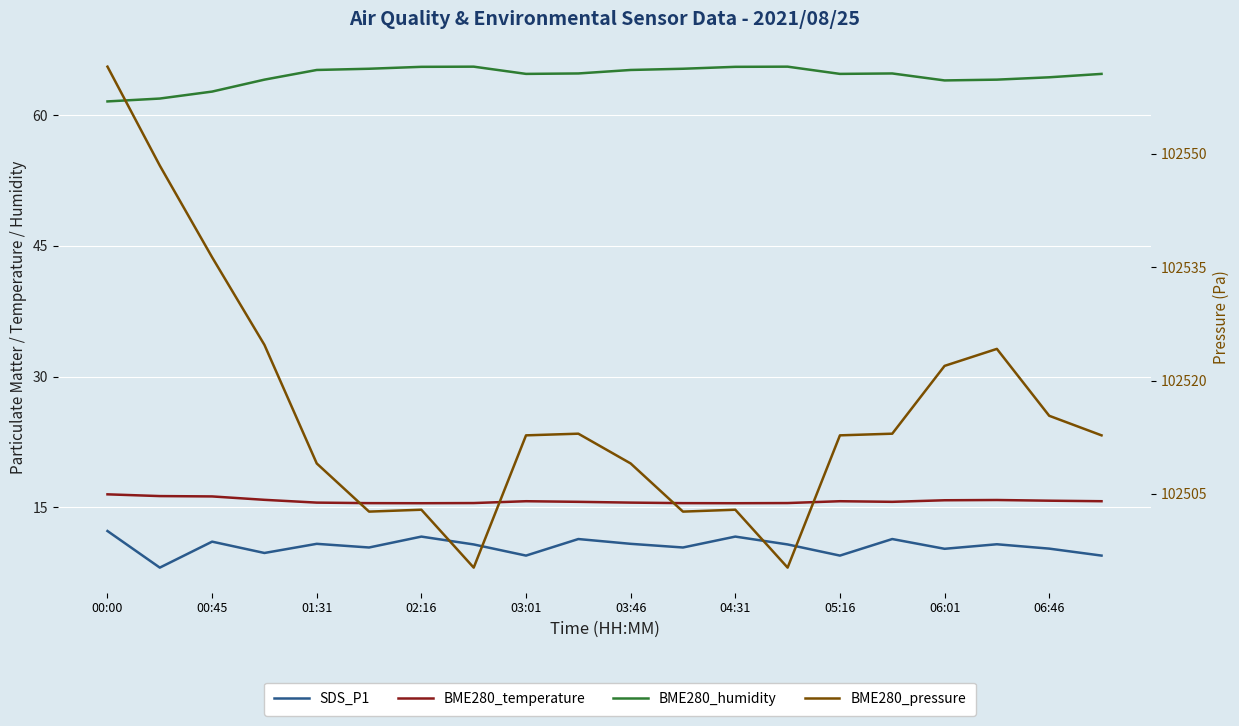

Rank the series by their maximum value, from highest to lowest.

BME280_pressure, BME280_humidity, BME280_temperature, SDS_P1